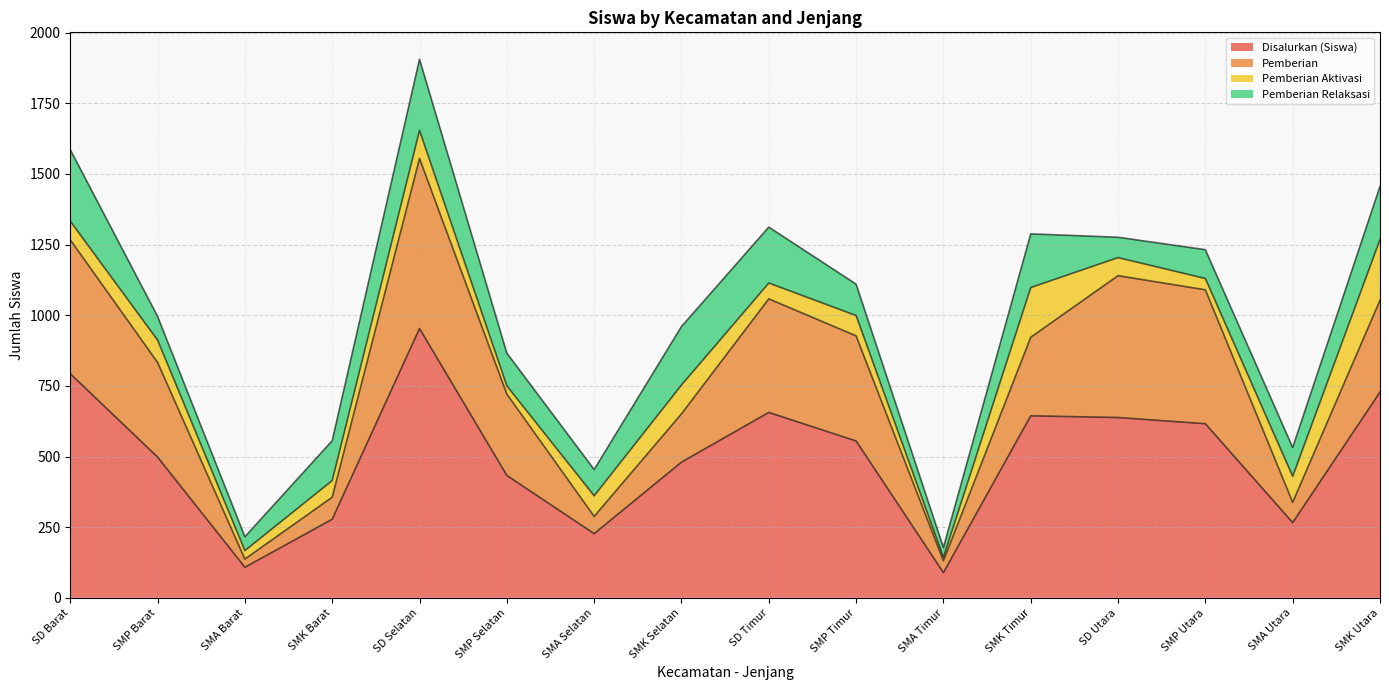

List the labels in order of Pemberian Aktivasi value, largest first.

SMK Utara, SMK Timur, SMK Selatan, SD Selatan, SMA Utara, SMP Barat, SMA Selatan, SMP Timur, SD Barat, SD Utara, SMK Barat, SD Timur, SMP Utara, SMA Barat, SMP Selatan, SMA Timur